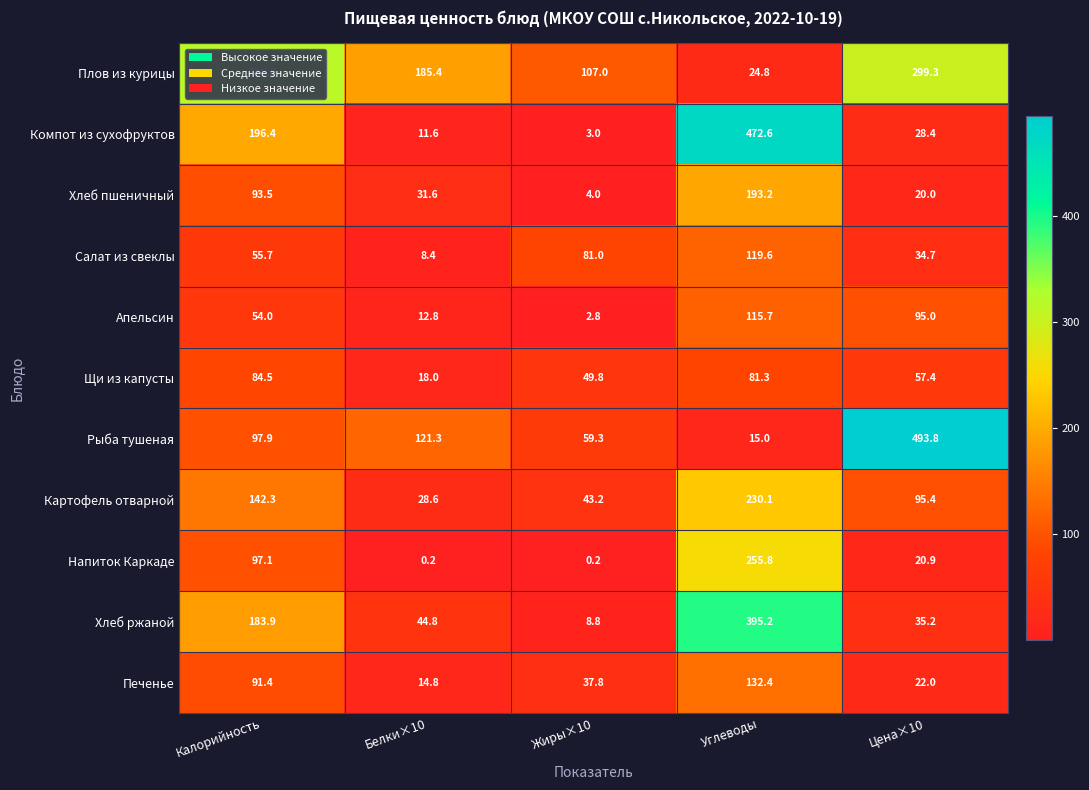

List the series in order of their peak value, lowest first.

Щи из капусты, Апельсин, Салат из свеклы, Печенье, Хлеб пшеничный, Картофель отварной, Напиток Каркаде, Плов из курицы, Хлеб ржаной, Компот из сухофруктов, Рыба тушеная